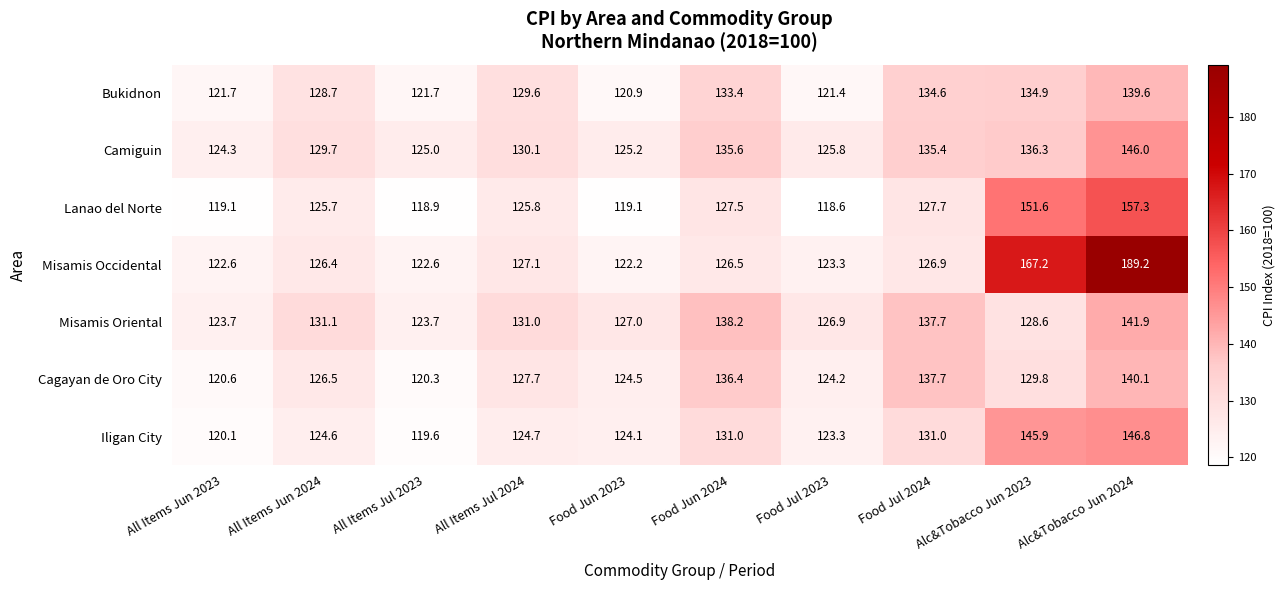

At which label does Lanao del Norte reach its peak?

Alc&Tobacco Jun 2024